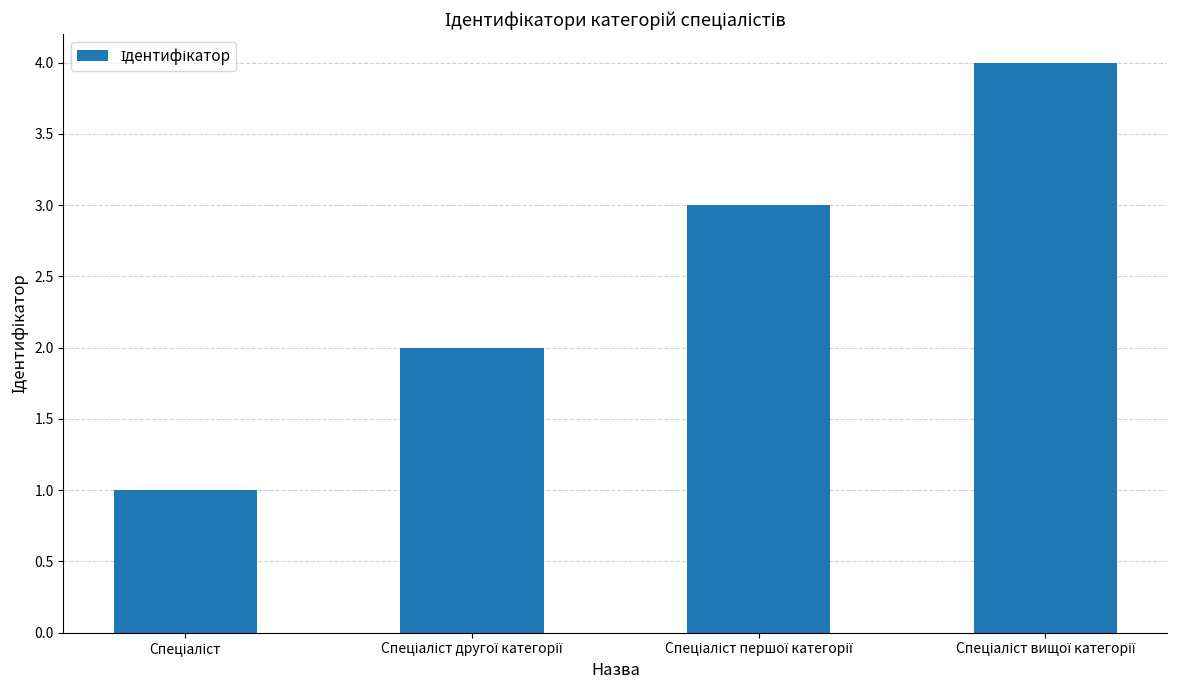

How many categories are shown in the chart?

4